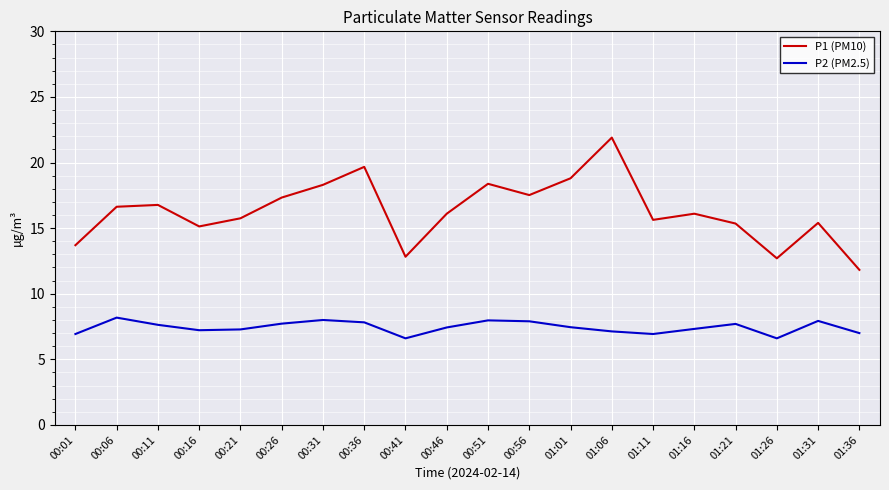

True or false: P1 (PM10) and P2 (PM2.5) cross at least once.

False